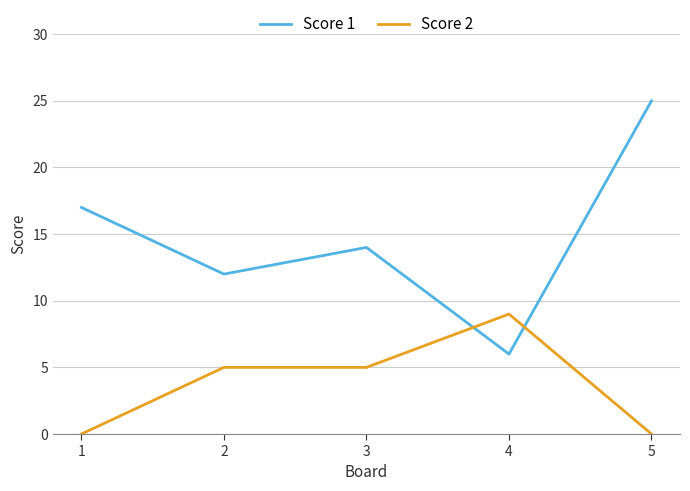

Between which two adjacent categories do Score 1 and Score 2 first intersect?

3 and 4